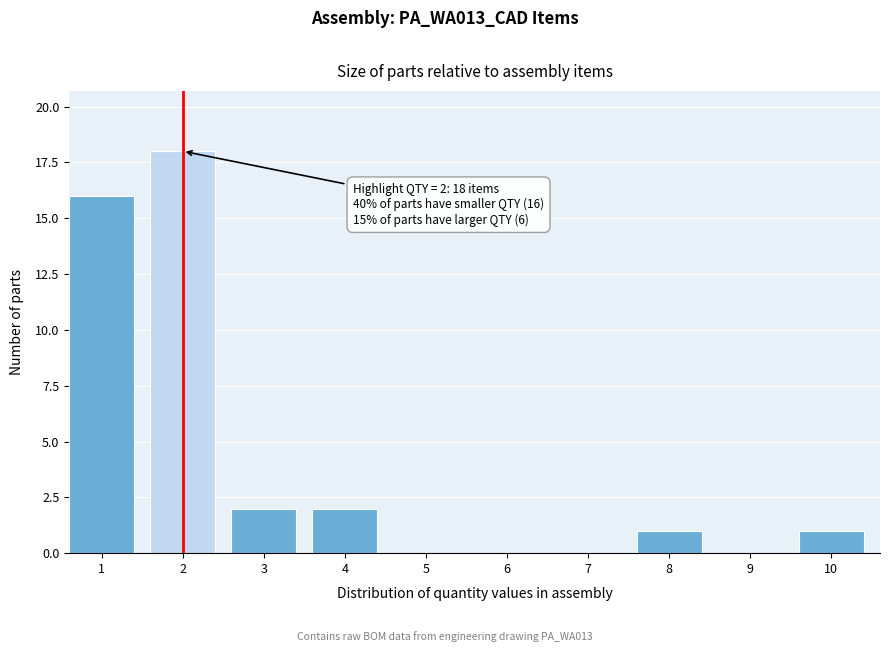

Reading left to right, extract all data points from this chart.

1=16	2=18	3=2	4=2	5=0	6=0	7=0	8=1	9=0	10=1